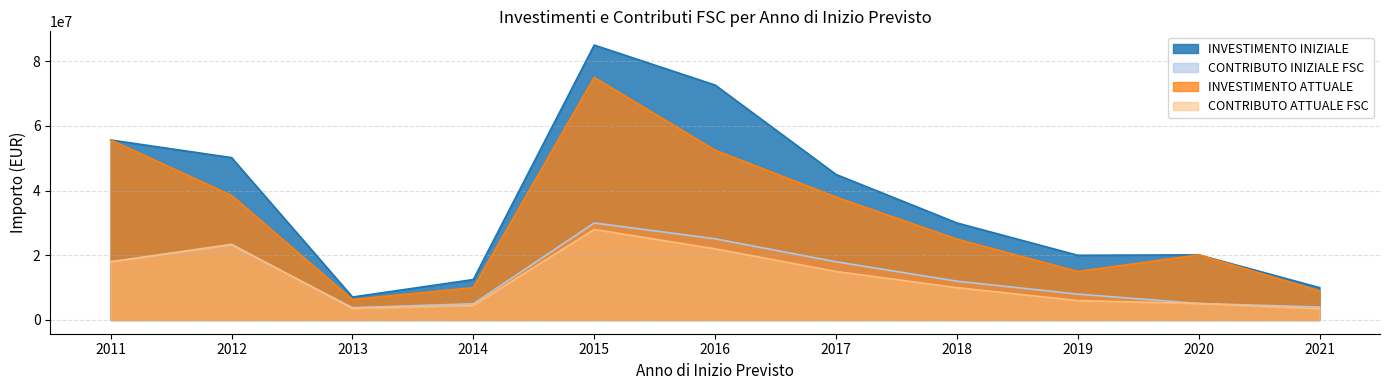

True or false: INVESTIMENTO INIZIALE has a value of 6947119.9 at 2014.

False